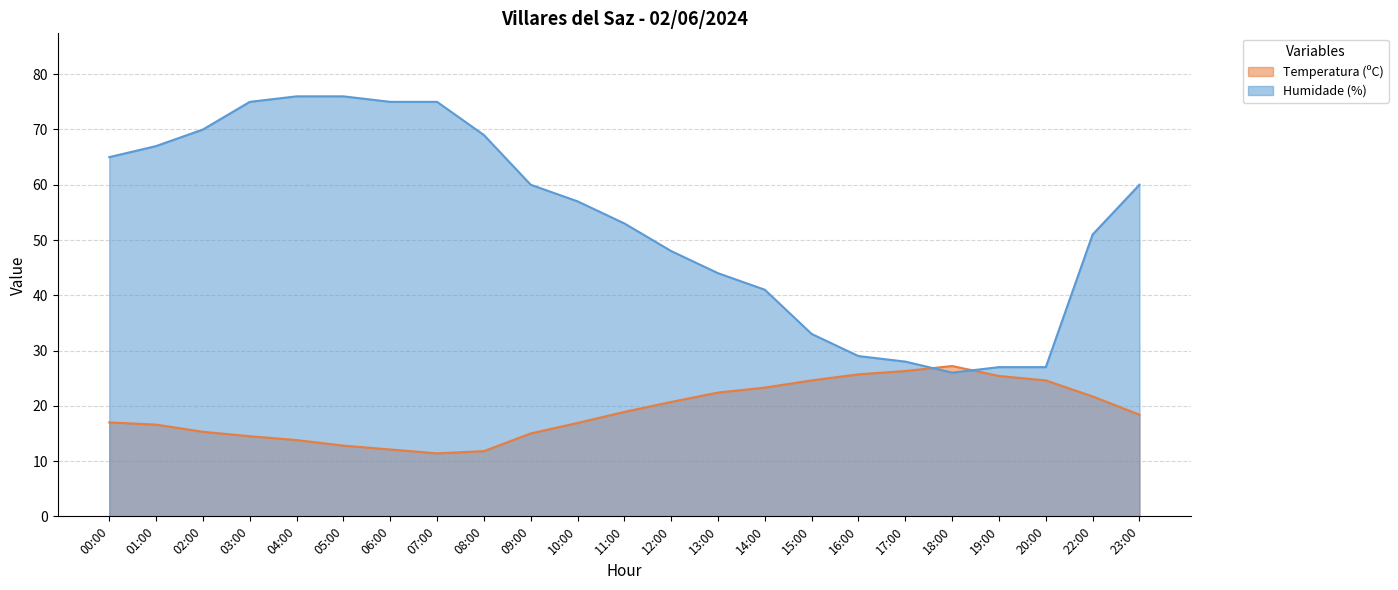

Reading left to right, what are all the values shown in this chart?

Temperatura (ºC): 17.0	16.6	15.3	14.5	13.8	12.8	12.1	11.4	11.8	15.0	16.9	18.9	20.7	22.4	23.3	24.6	25.7	26.3	27.2	25.4	24.6	21.7	18.4
Humidade (%): 65.0	67.0	70.0	75.0	76.0	76.0	75.0	75.0	69.0	60.0	57.0	53.0	48.0	44.0	41.0	33.0	29.0	28.0	26.0	27.0	27.0	51.0	60.0